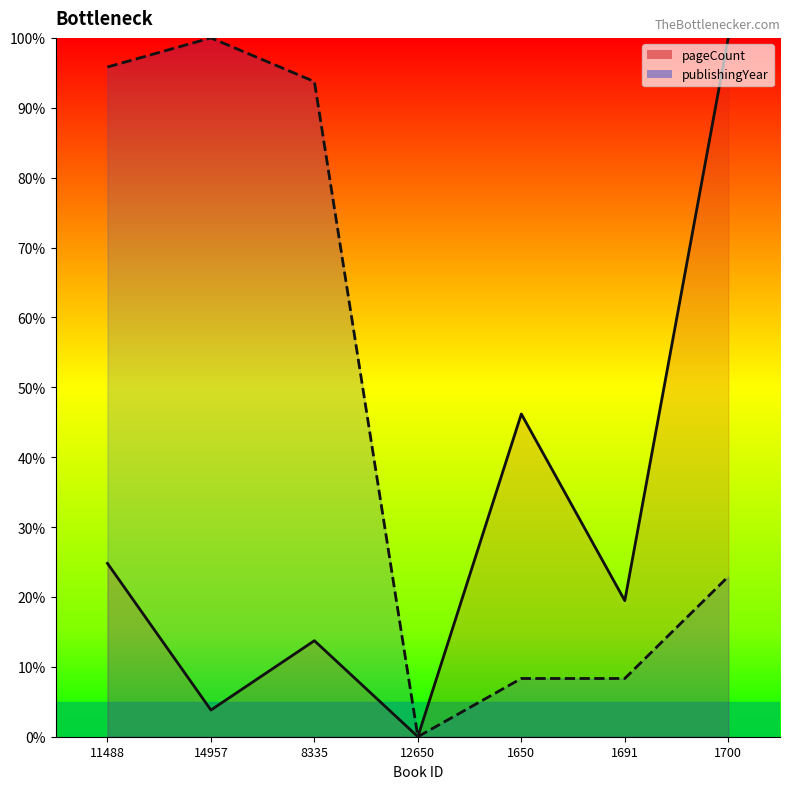

At how many categories does at least one series exceed 17?

6